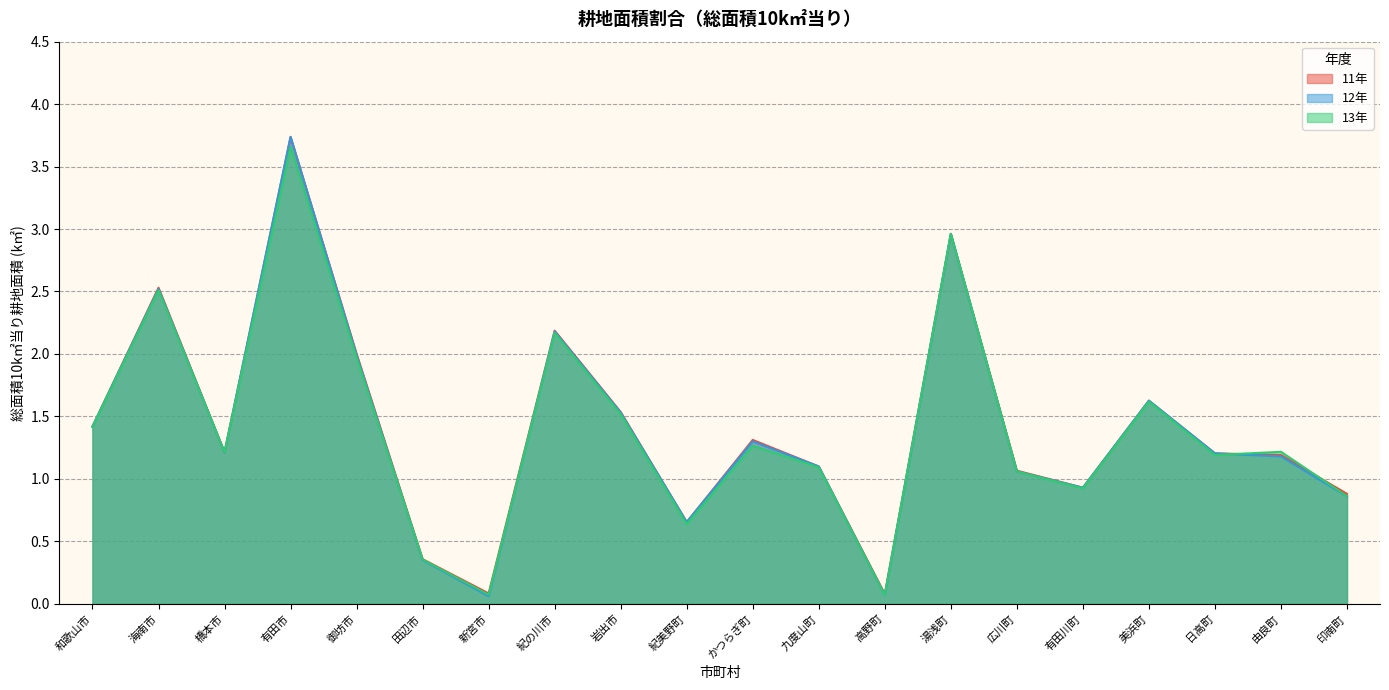

Rank the series by their average value, from highest to lowest.

11年, 12年, 13年